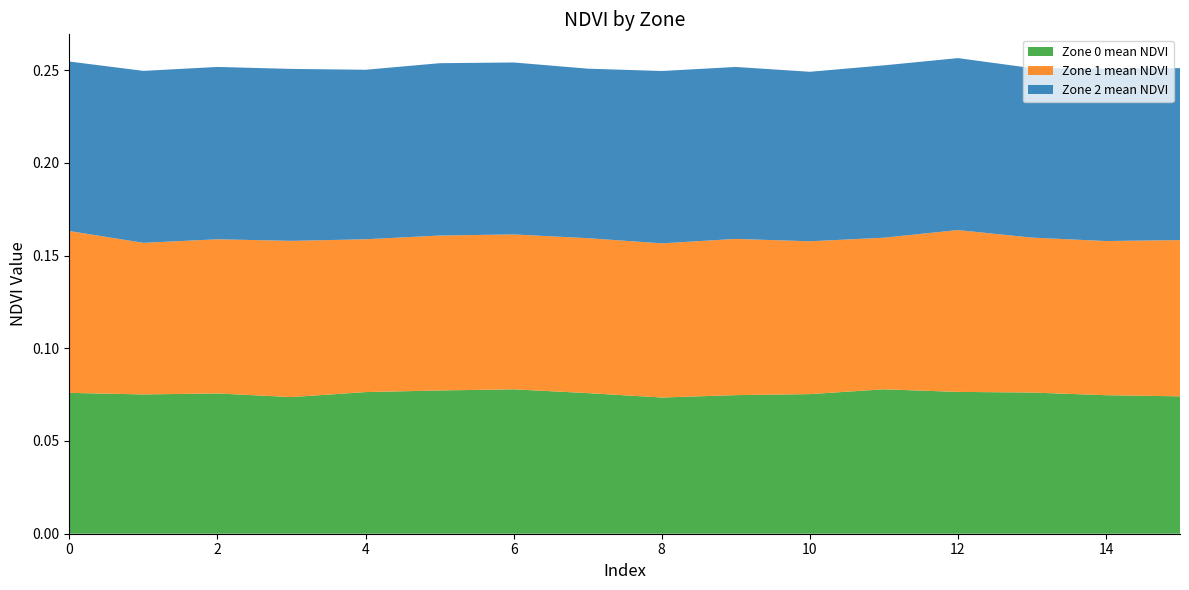

Reading left to right, extract all data points from this chart.

Zone 0 mean NDVI: 0=0.1	1=0.1	2=0.1	3=0.1	4=0.1	5=0.1	6=0.1	7=0.1	8=0.1	9=0.1	10=0.1	11=0.1	12=0.1	13=0.1	14=0.1	15=0.1
Zone 1 mean NDVI: 0=0.1	1=0.1	2=0.1	3=0.1	4=0.1	5=0.1	6=0.1	7=0.1	8=0.1	9=0.1	10=0.1	11=0.1	12=0.1	13=0.1	14=0.1	15=0.1
Zone 2 mean NDVI: 0=0.1	1=0.1	2=0.1	3=0.1	4=0.1	5=0.1	6=0.1	7=0.1	8=0.1	9=0.1	10=0.1	11=0.1	12=0.1	13=0.1	14=0.1	15=0.1